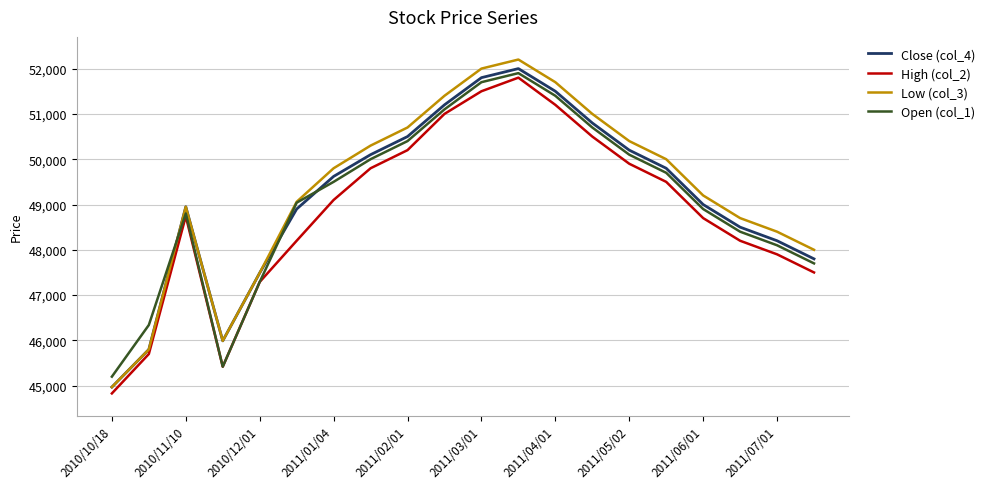

What is the difference between the maximum and minimum values in the High (col_2) series?

6970